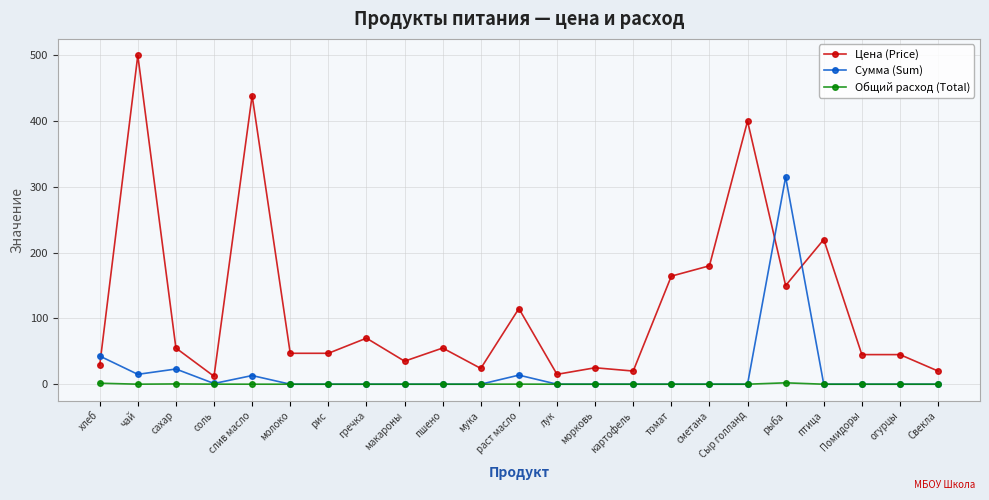

How many data points does each series have?

23